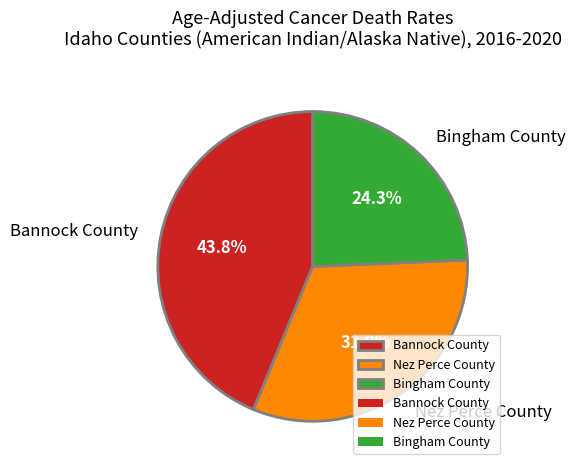

What is the smallest slice in the pie chart?

Bingham County